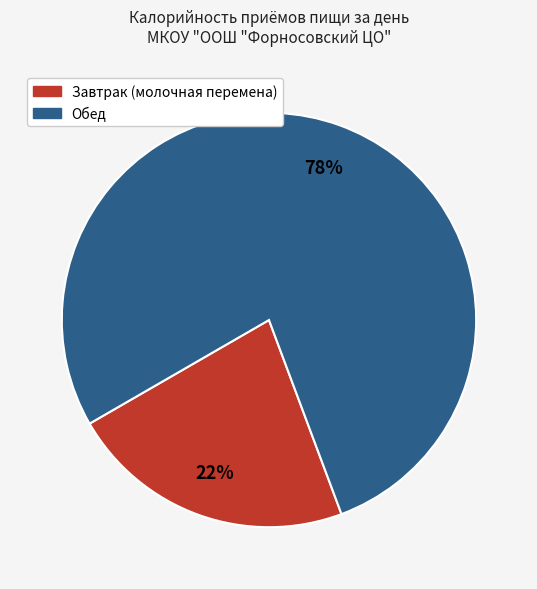

Between Обед and Завтрак (молочная перемена), which is larger?

Обед